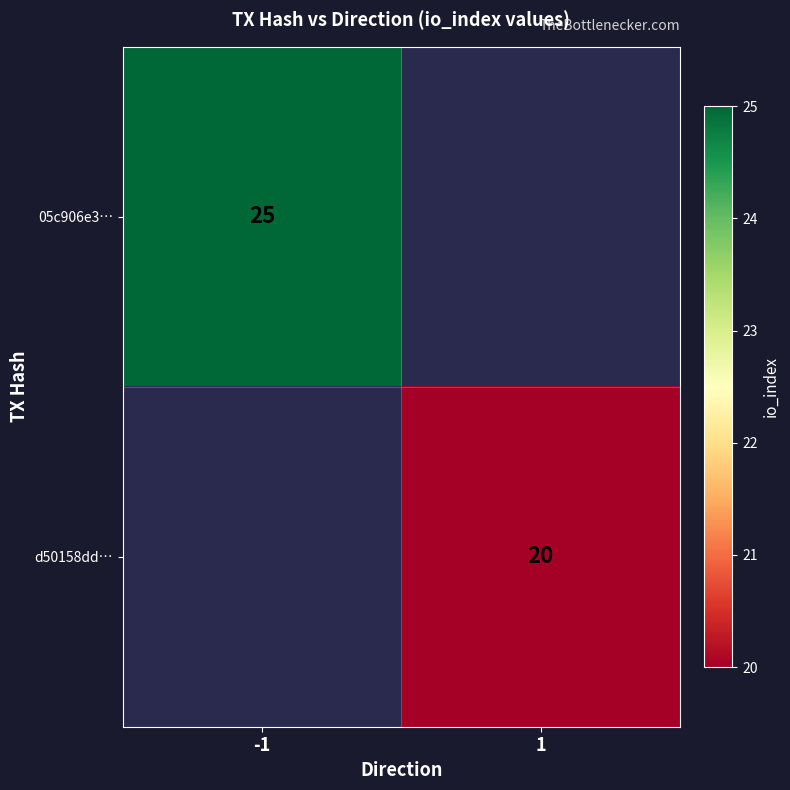

The d50158dd… series shows 20 at 1. True or false?

True